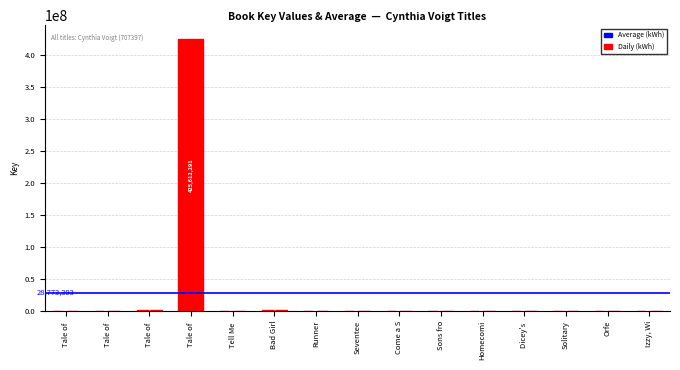

Are the bars horizontal?

No